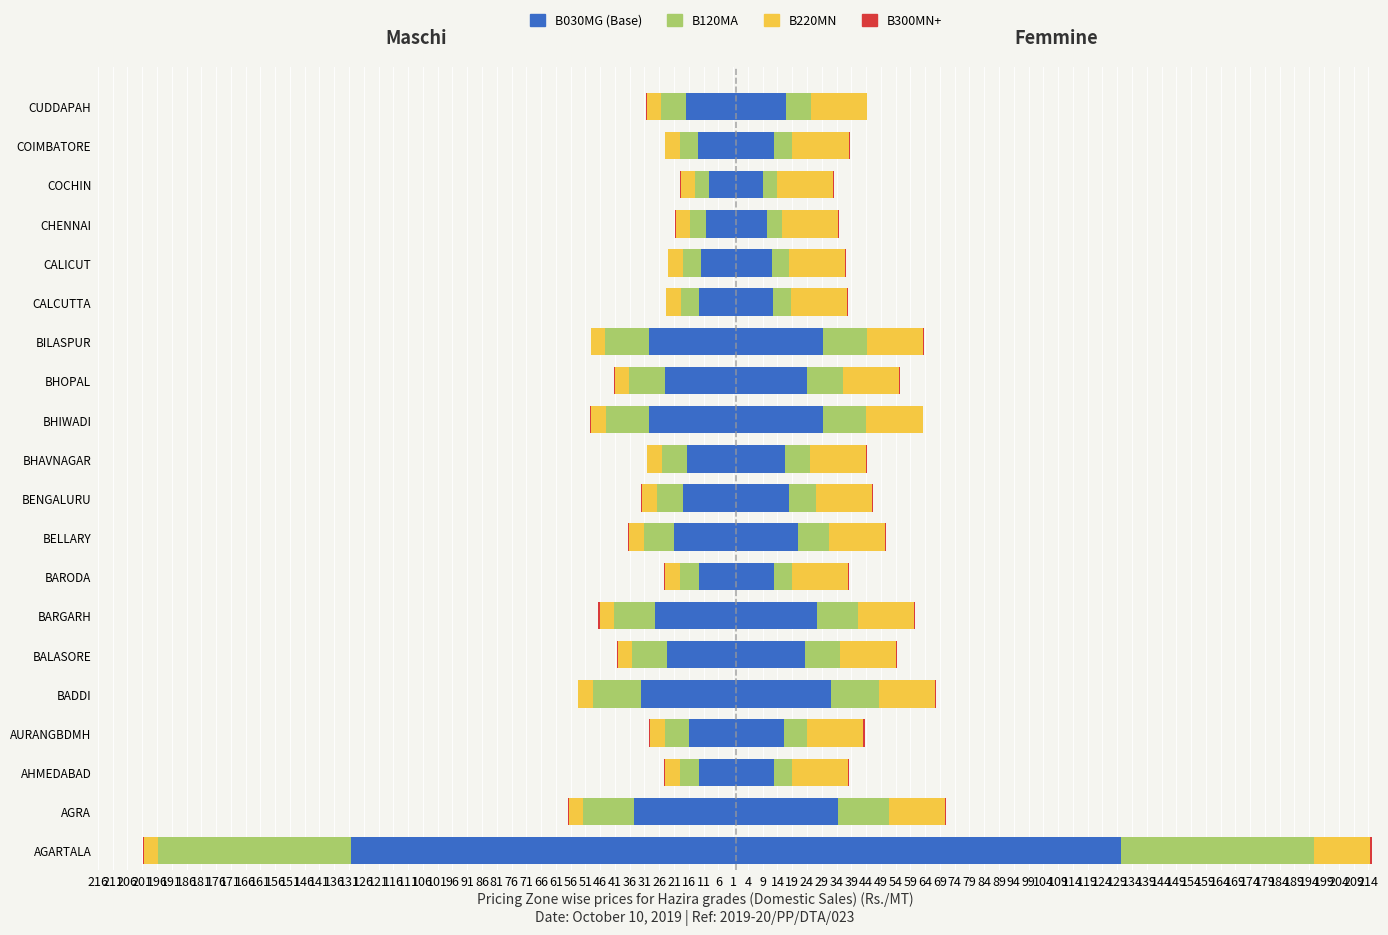

Does the chart contain any negative values?

Yes